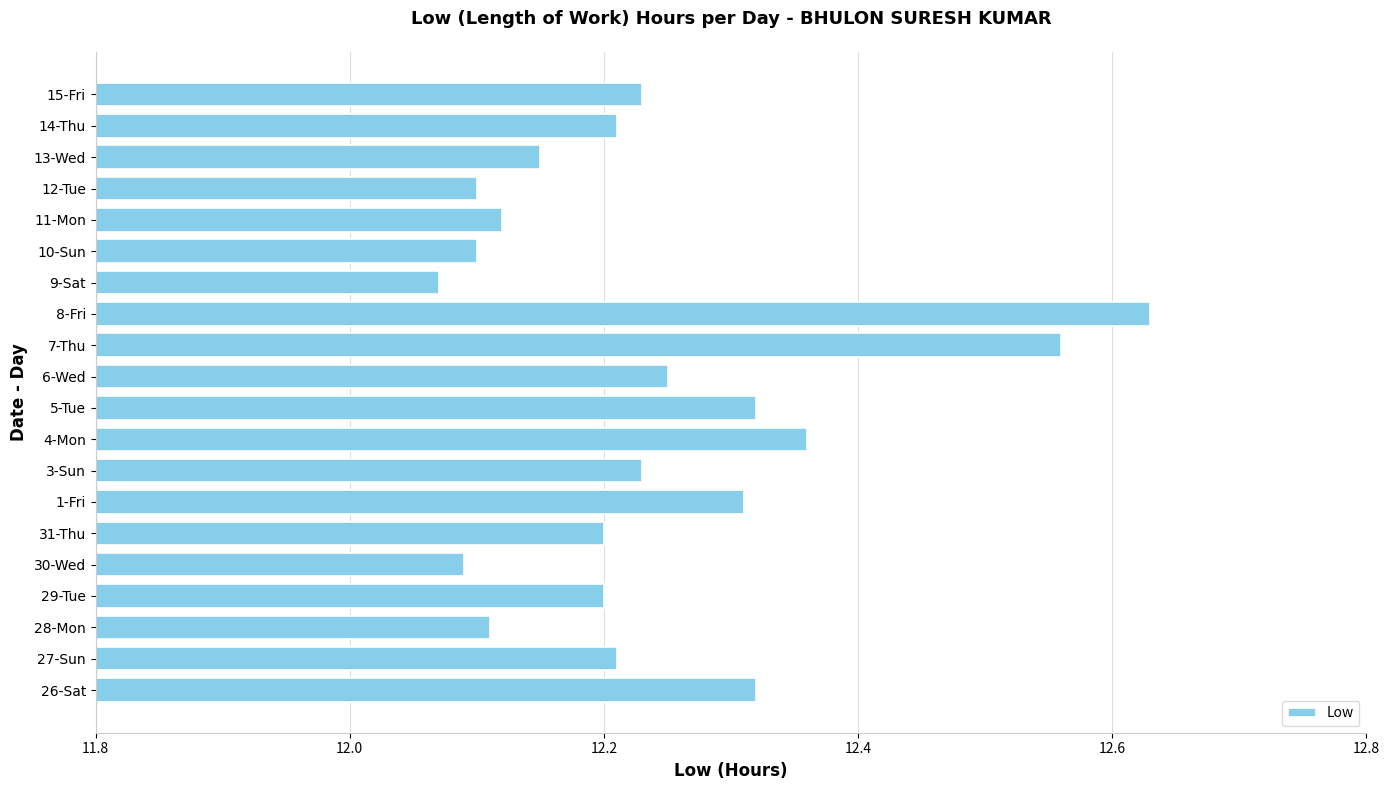

What is the sum of the values at 1-Fri and 26-Sat?

24.6